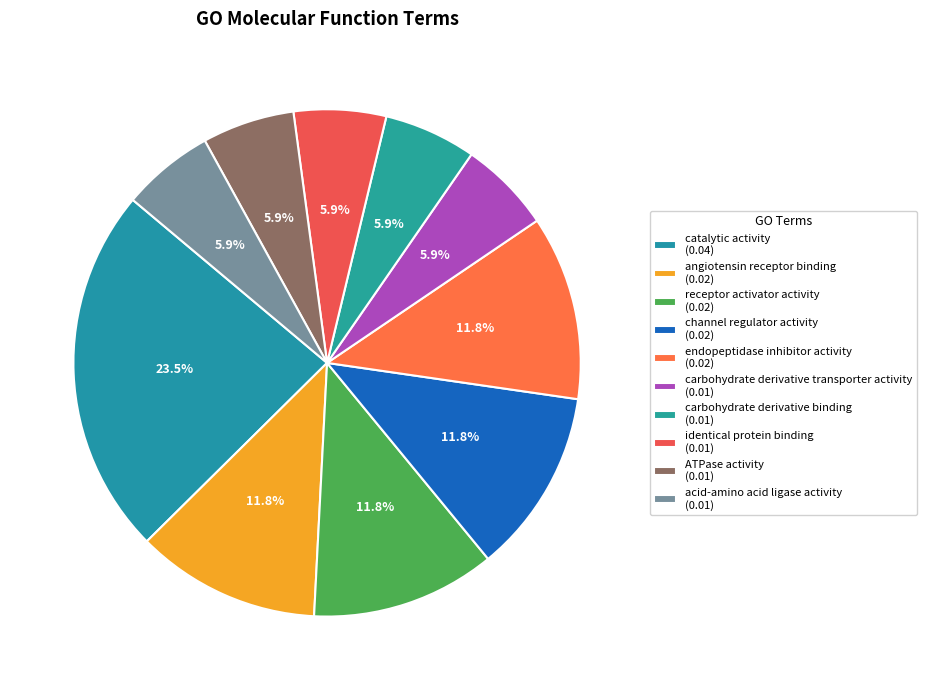

What is the largest slice in the pie chart?

catalytic activity